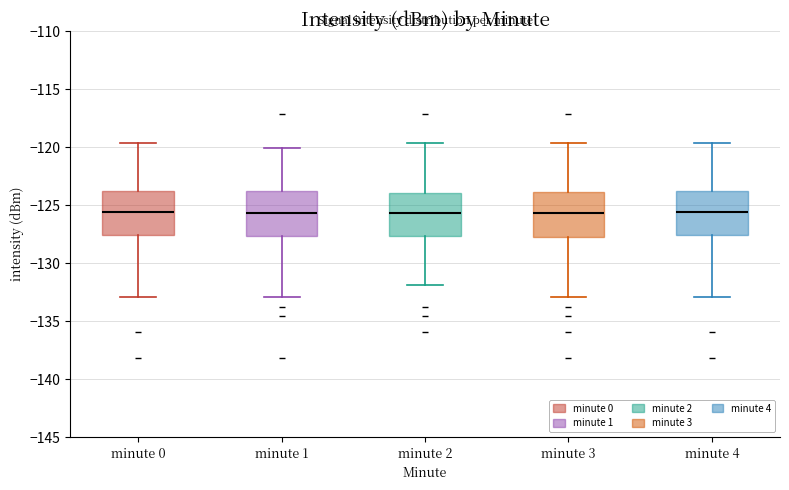

Reading left to right, transcribe this box plot: for each box, give where its median line is, the range the box spans, and where its two whiskers end, as read against the y-axis. The values are not printed on the chart, so give them approximately, as read against the axis.

minute 0: median -125.5, box -127.5 to -124.0, whiskers -133.0 to -119.5
minute 1: median -125.5, box -127.5 to -124.0, whiskers -133.0 to -120.0
minute 2: median -125.5, box -127.5 to -124.0, whiskers -132.0 to -119.5
minute 3: median -125.5, box -127.5 to -124.0, whiskers -133.0 to -119.5
minute 4: median -125.5, box -127.5 to -124.0, whiskers -133.0 to -119.5